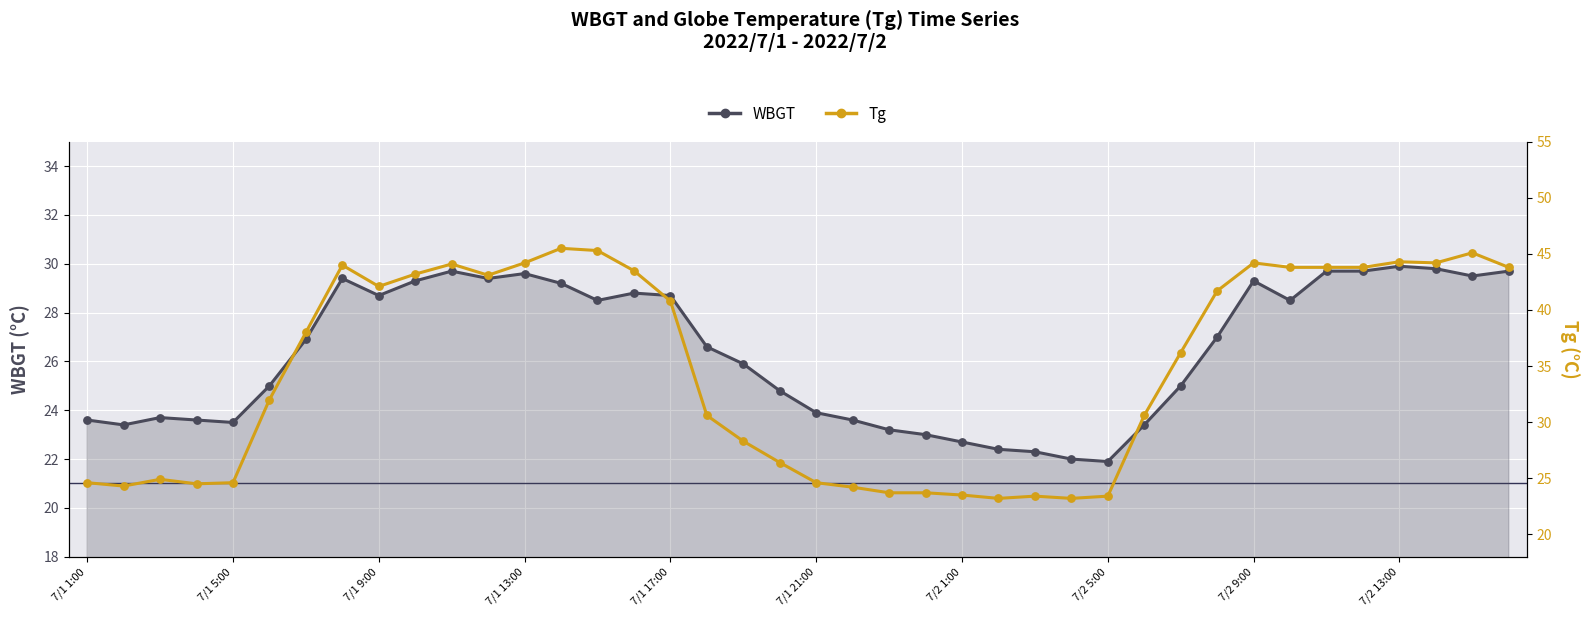

What is the total value across all series at 11?

72.5